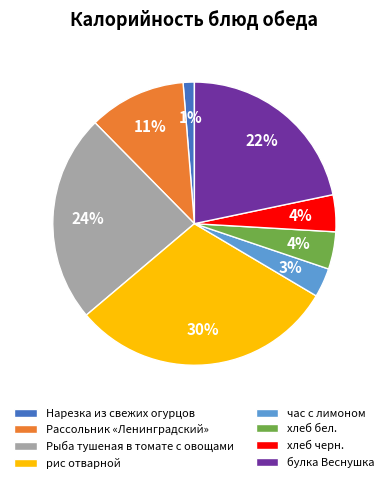

Which slice is the largest?

рис отварной